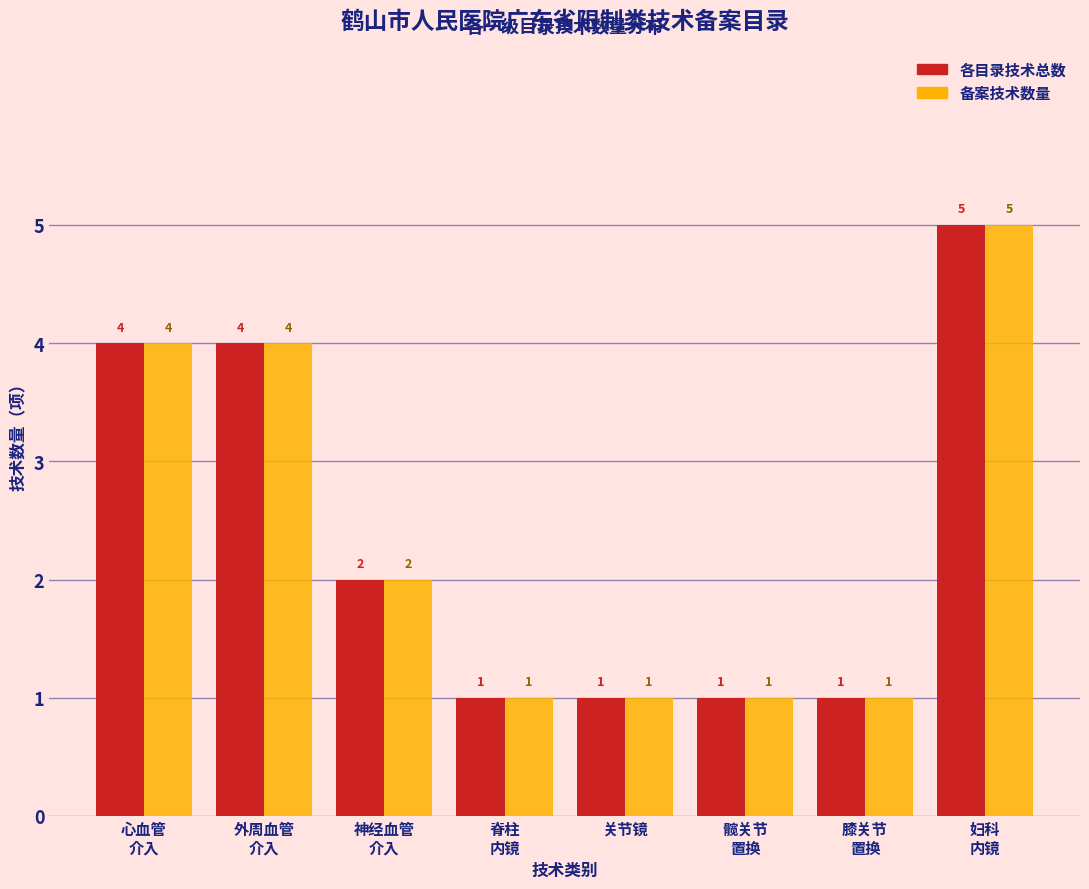

Reading right to left, transcribe all the data shown in this chart.

各目录技术总数: 5	1	1	1	1	2	4	4
备案技术数量: 5	1	1	1	1	2	4	4